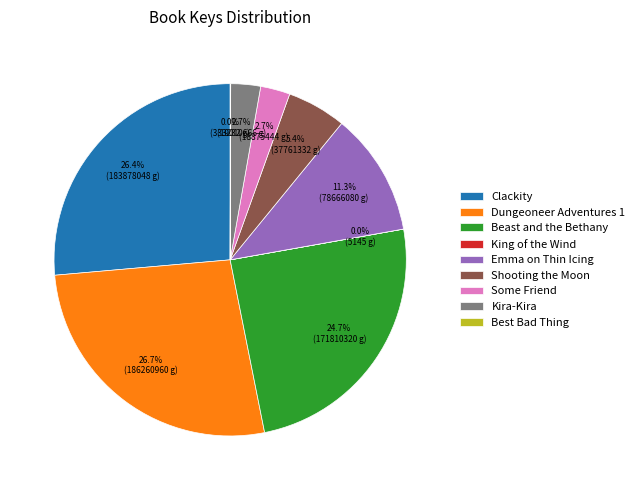

Which has a higher value, Kira-Kira or Dungeoneer Adventures 1?

Dungeoneer Adventures 1